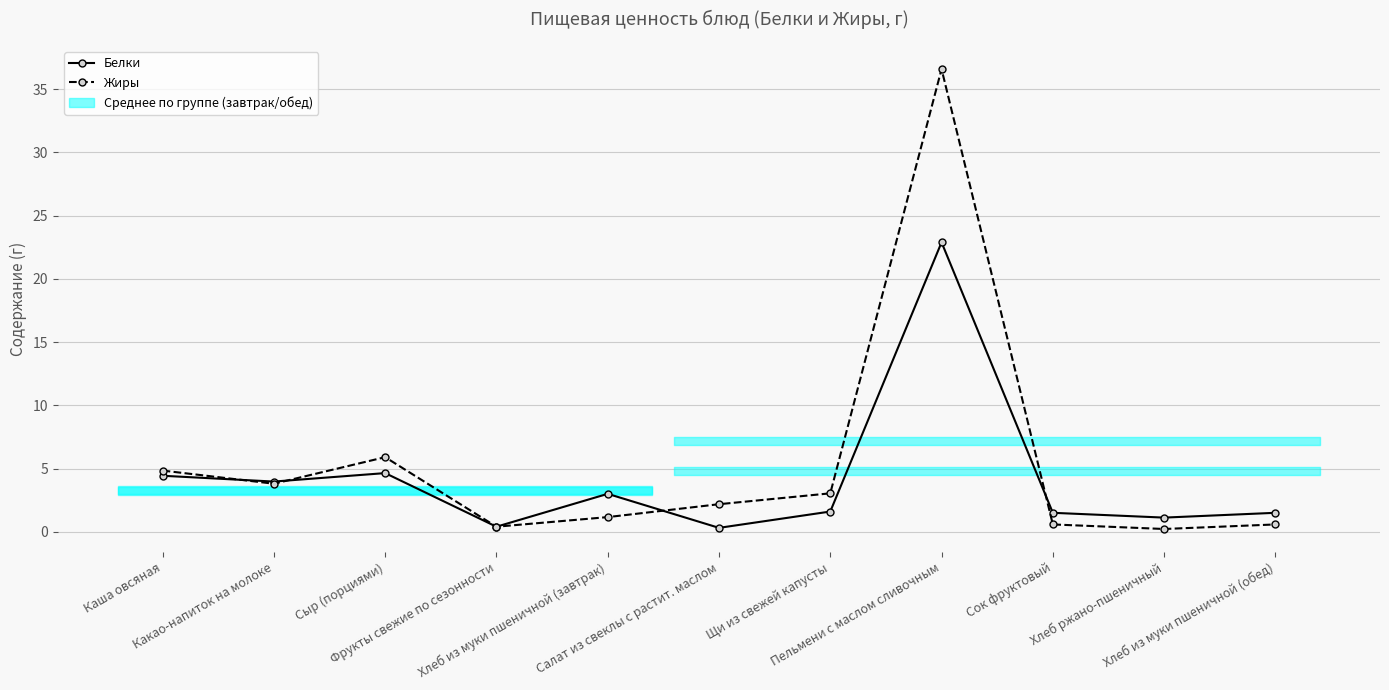

How many interior local valleys does the Жиры series have?

3